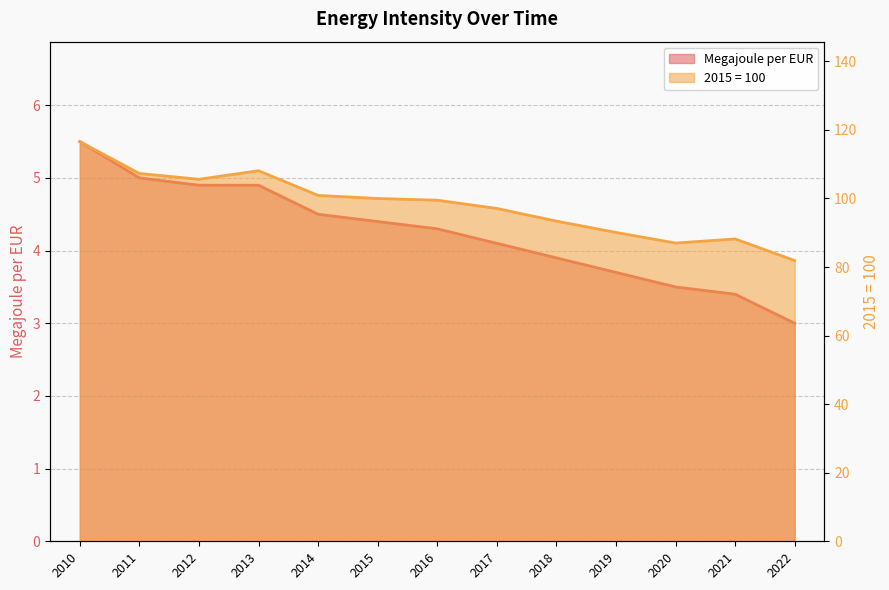

At which label does Megajoule per EUR first exceed 4?

2010